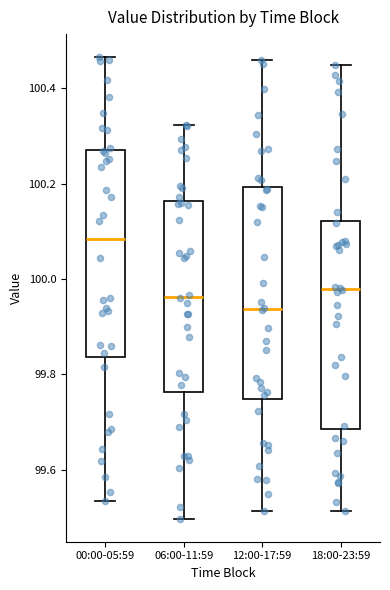

Where is the lower edge of the box for 06:00-11:59 on the y-axis? The values are not printed on the chart, so give them approximately, as read against the axis.

99.76